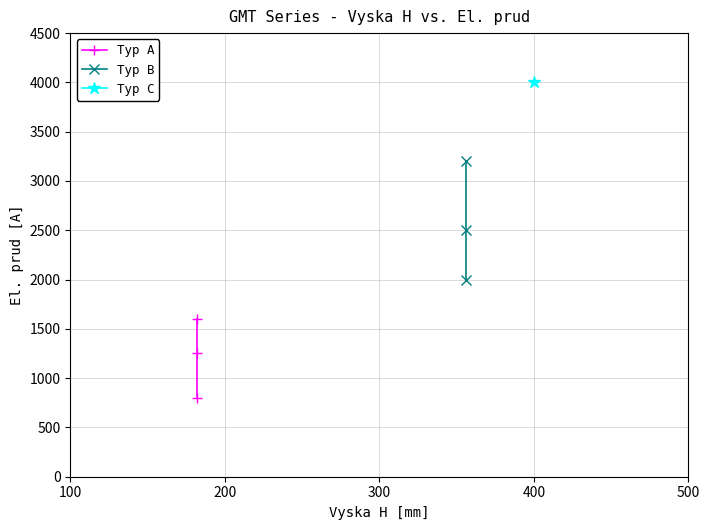

What is the minimum value shown in the chart?

800